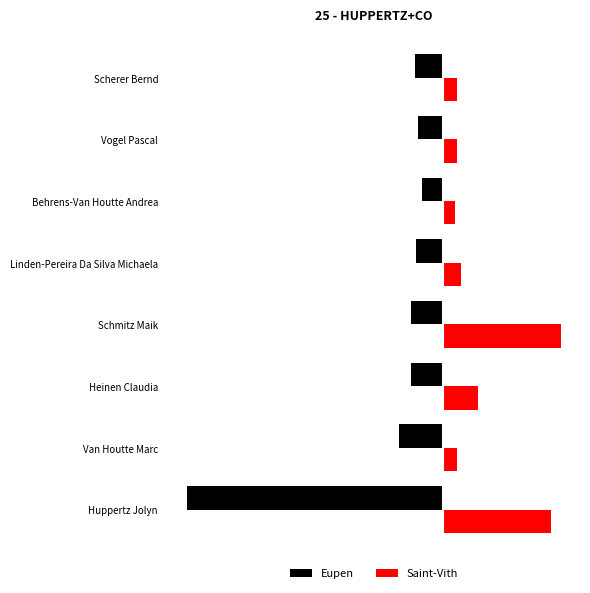

What are all the series names shown in the legend?

Eupen, Saint-Vith